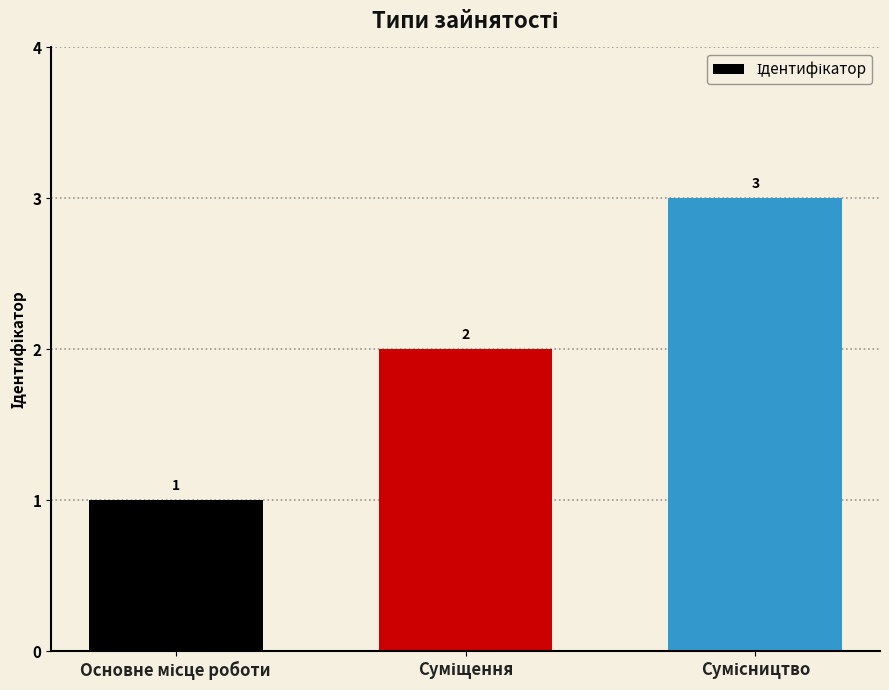

What is the maximum value shown in the chart?

3